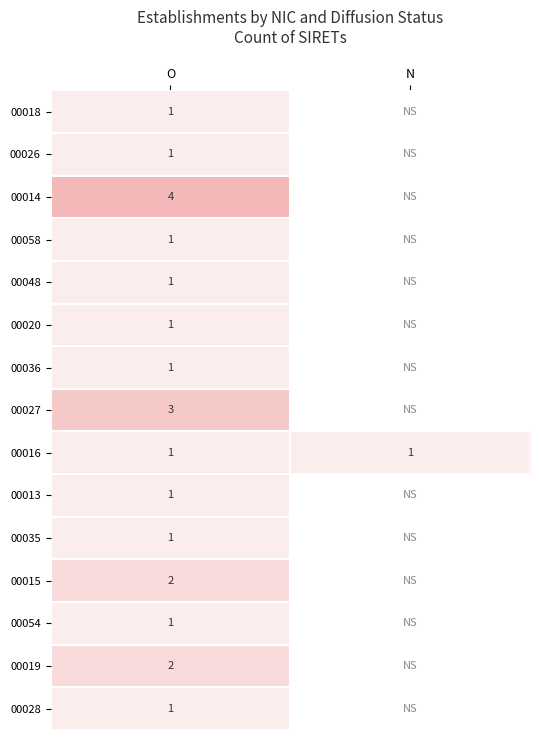

What is the spread (max minus min) of values at O?

3